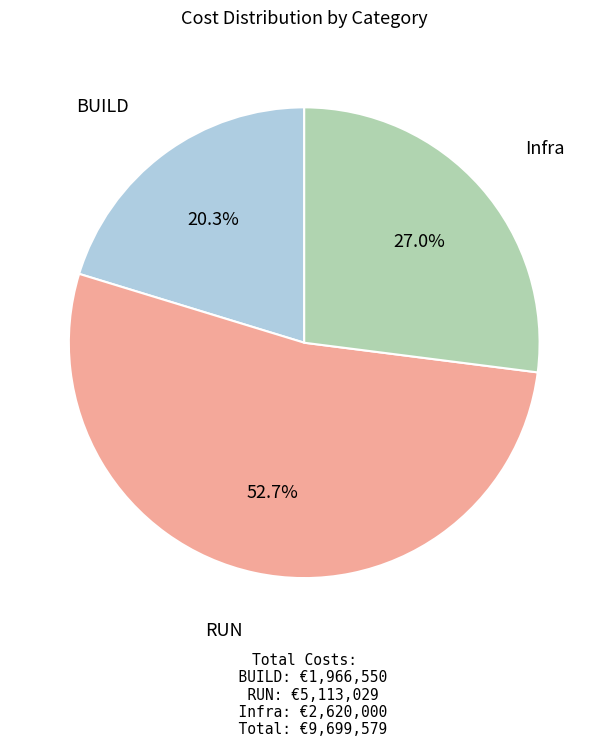

Approximately how many times larger is the value at RUN compared to Infra?

2.0